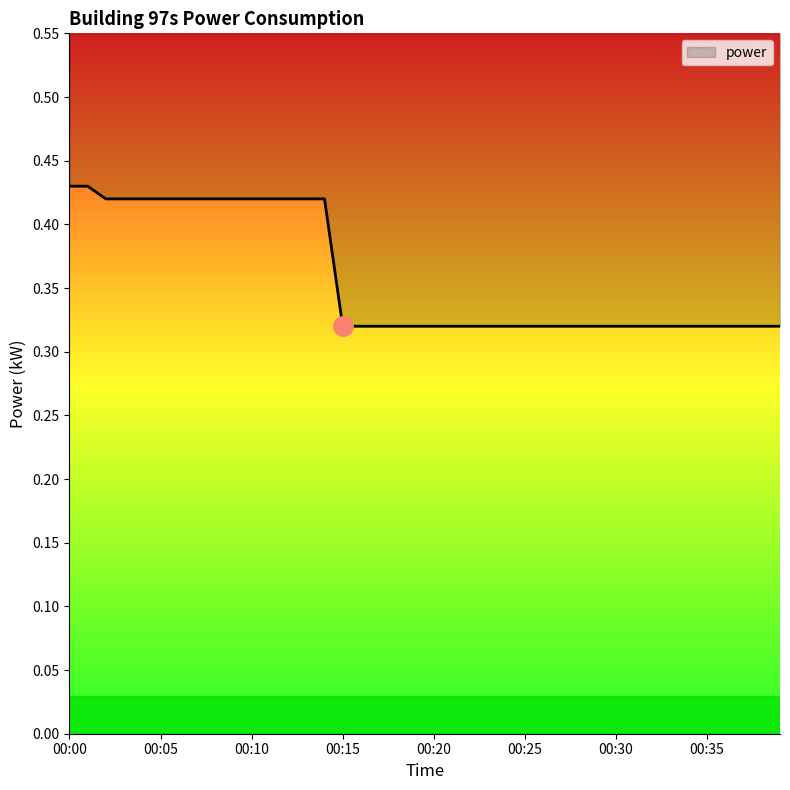

How many series are shown in this chart?

1